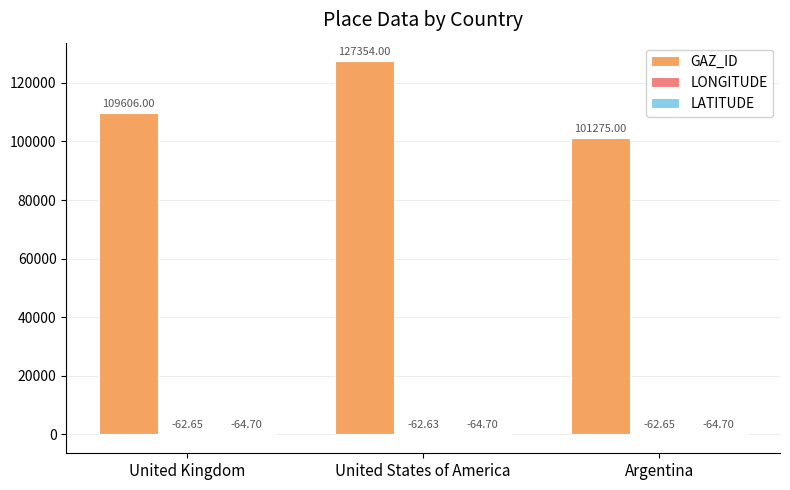

At which category is the sum across all series the highest?

United States of America